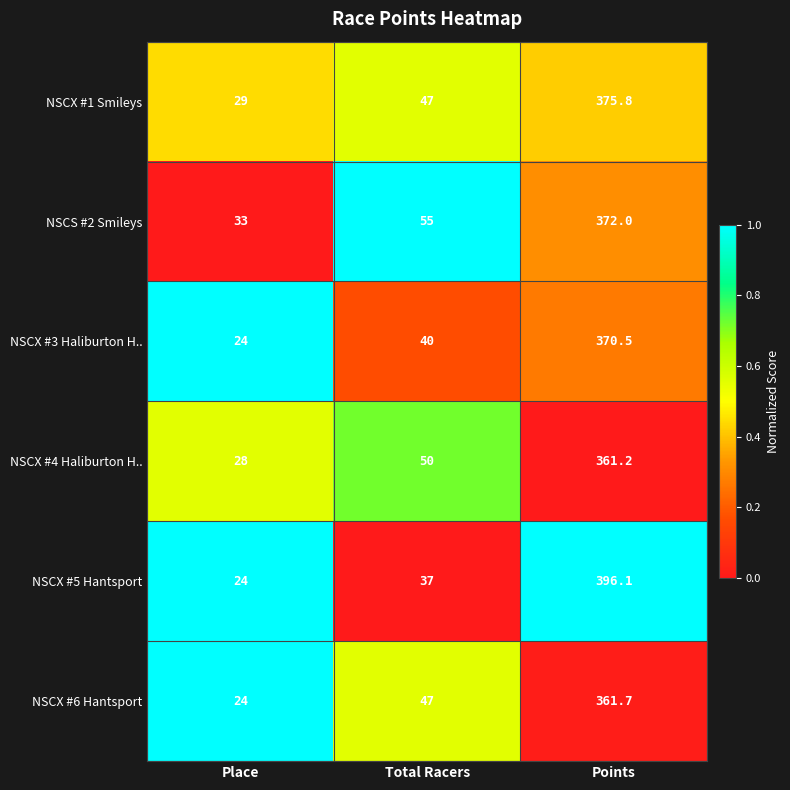

Reading left to right, what are all the values shown in this chart?

NSCX #1 Smileys: Place=29.0	Total Racers=47.0	Points=375.8
NSCS #2 Smileys: Place=33.0	Total Racers=55.0	Points=372.0
NSCX #3 Haliburton H..: Place=24.0	Total Racers=40.0	Points=370.5
NSCX #4 Haliburton H..: Place=28.0	Total Racers=50.0	Points=361.2
NSCX #5 Hantsport: Place=24.0	Total Racers=37.0	Points=396.1
NSCX #6 Hantsport: Place=24.0	Total Racers=47.0	Points=361.7